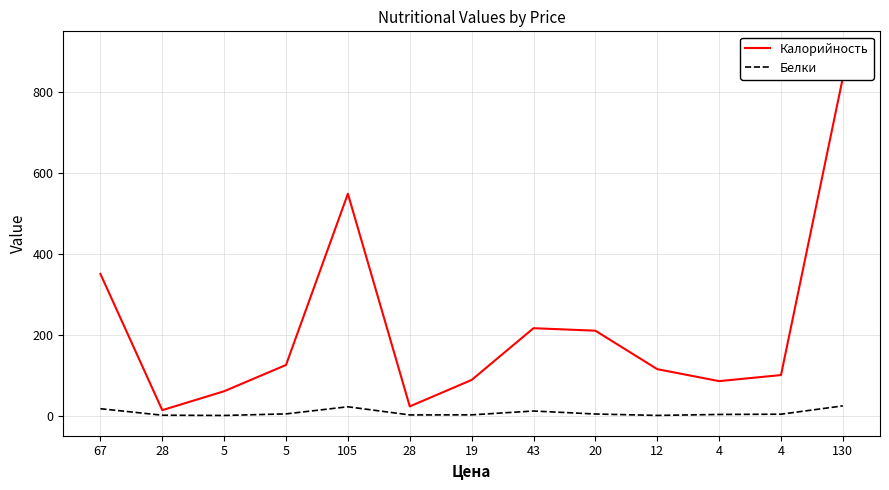

What is the minimum value shown in the chart?

0.1